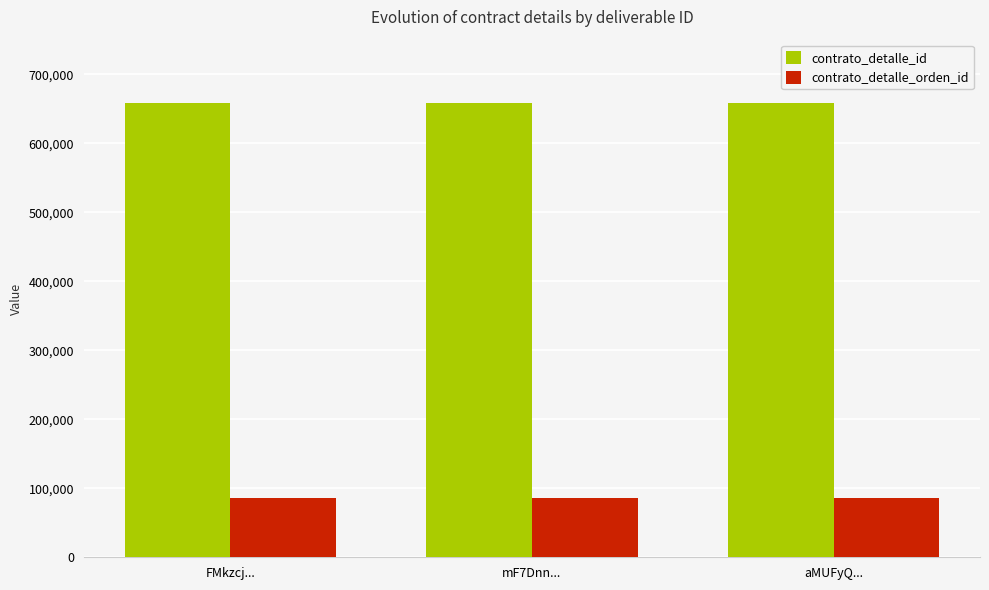

What is the highest value of the contrato_detalle_id series?

658054